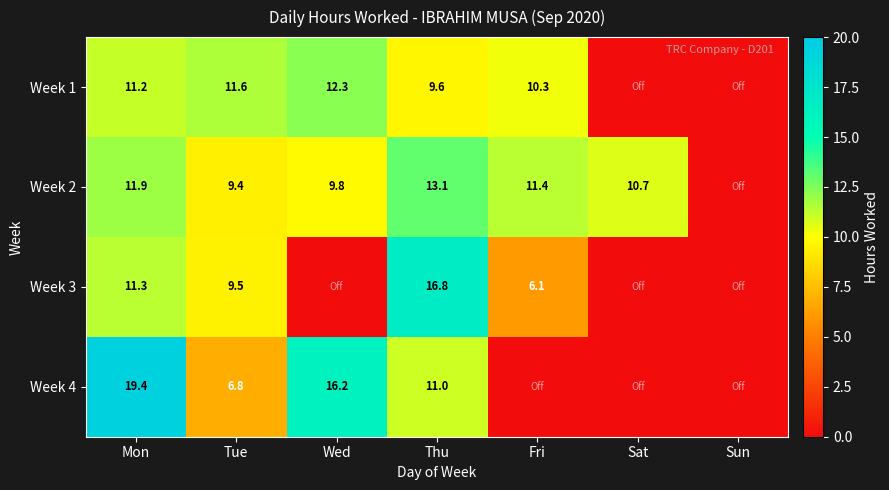

What is the difference between the highest and lowest values at Thu?

7.2